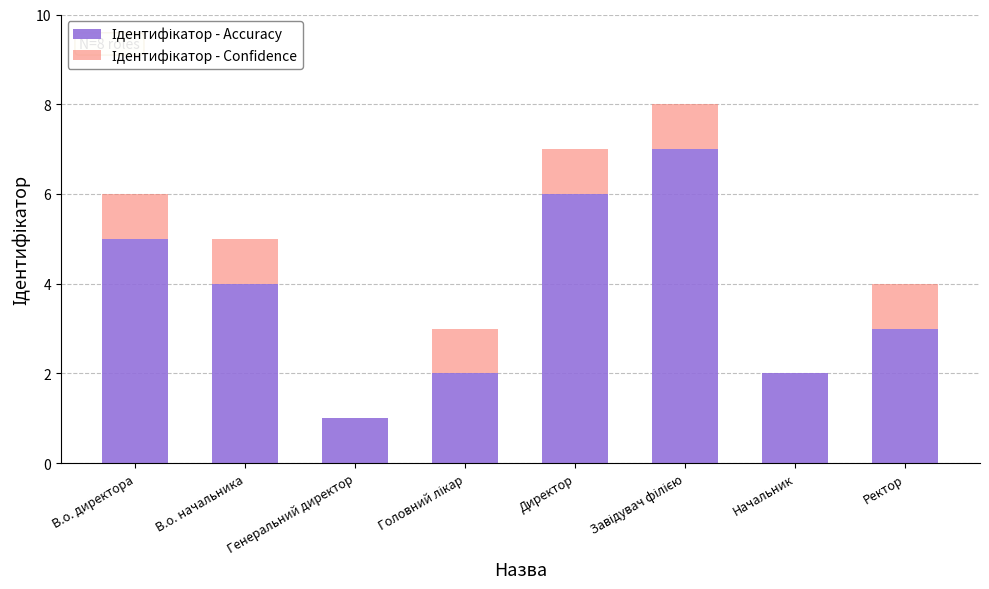

How many series are shown in this chart?

2